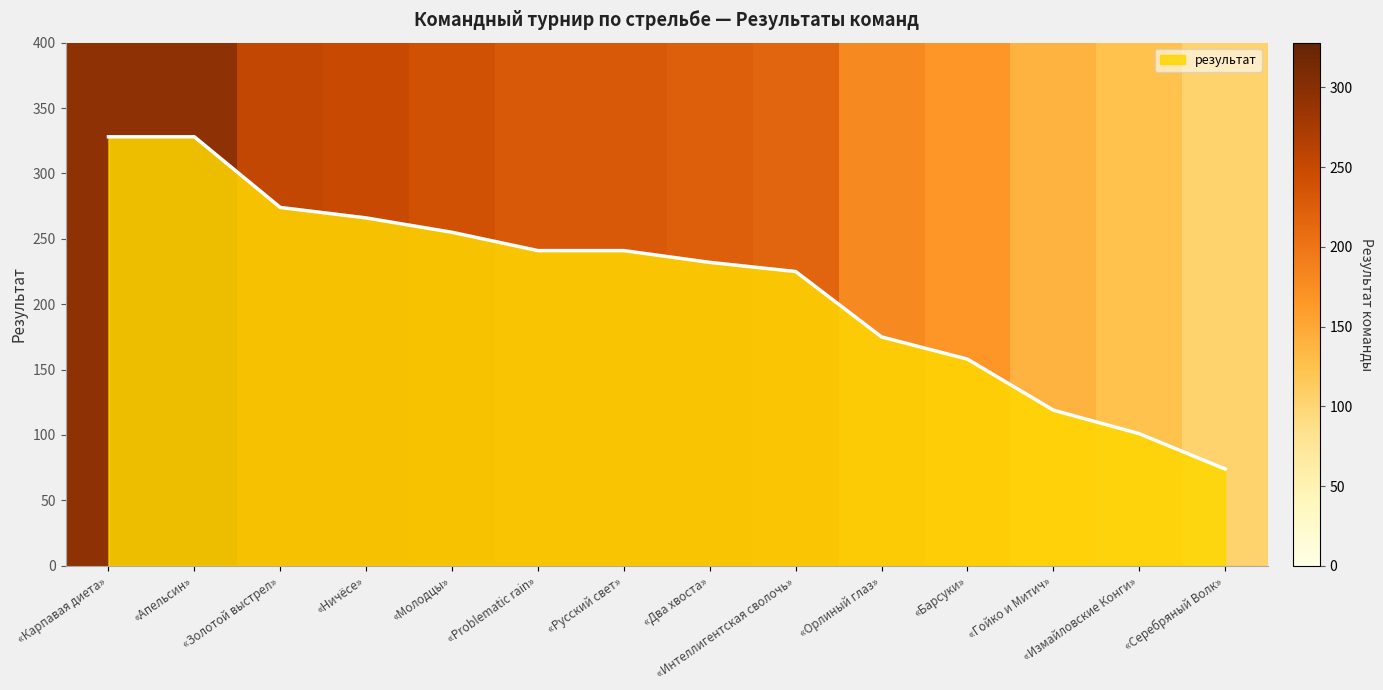

What is the change in value from «Молодцы» to «Гойко и Митич»?

-136